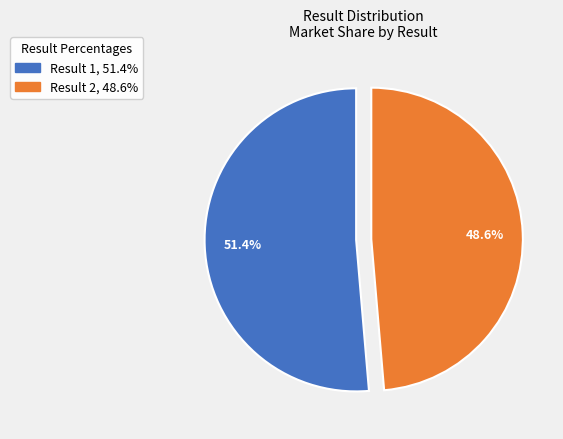

To the nearest percent, what is the difference between the largest and smallest slice percentages?

3%